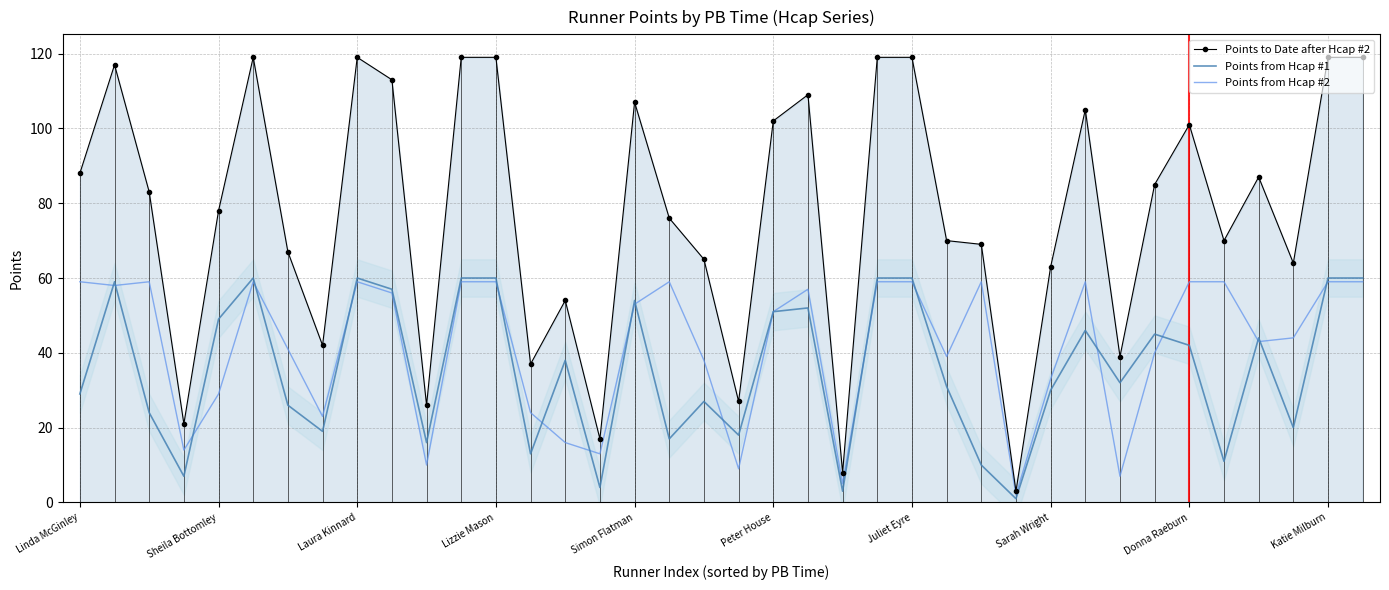

How many data points in Points to Date after Hcap #2 are above 83?

18